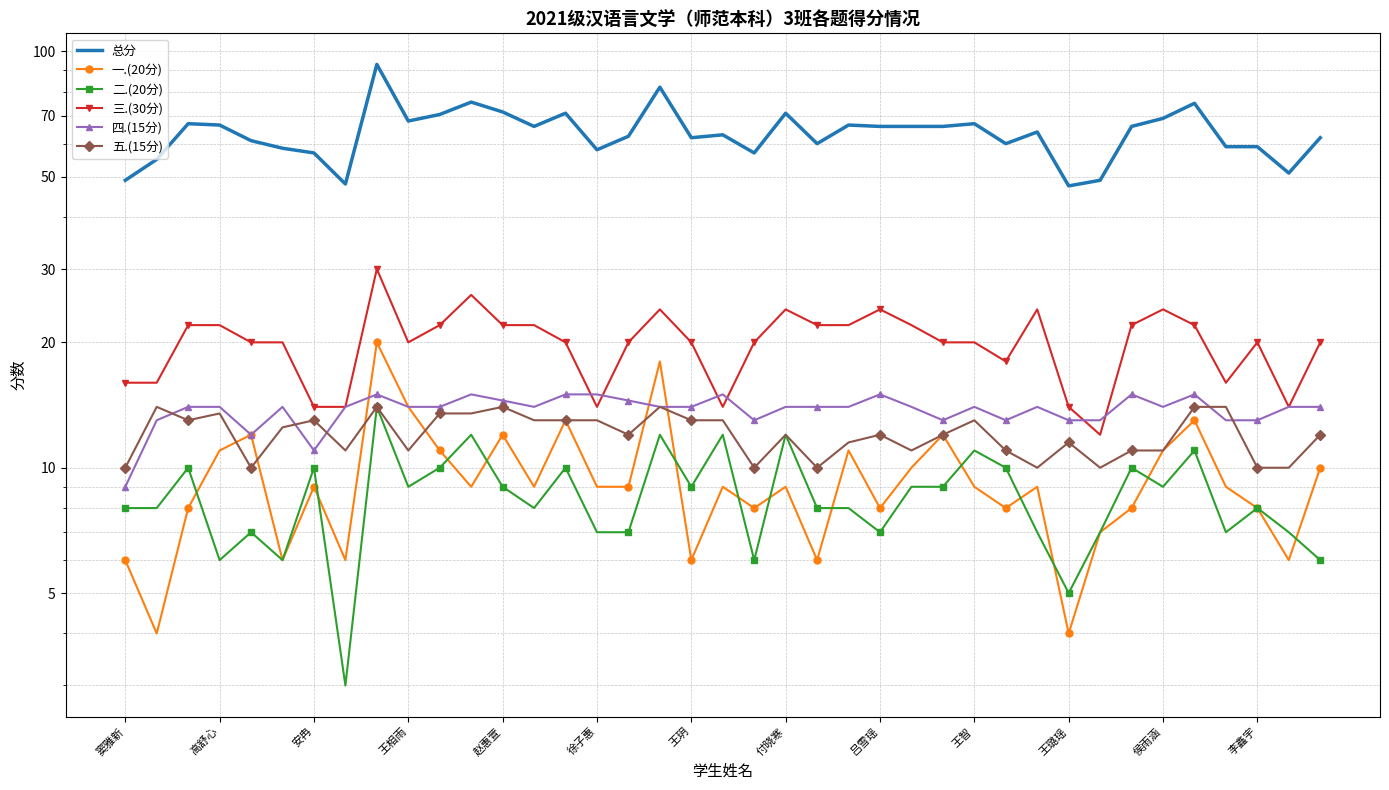

At 吕雪瑶, list the series in order from smallest to largest.

二.(20分), 一.(20分), 五.(15分), 四.(15分), 三.(30分), 总分